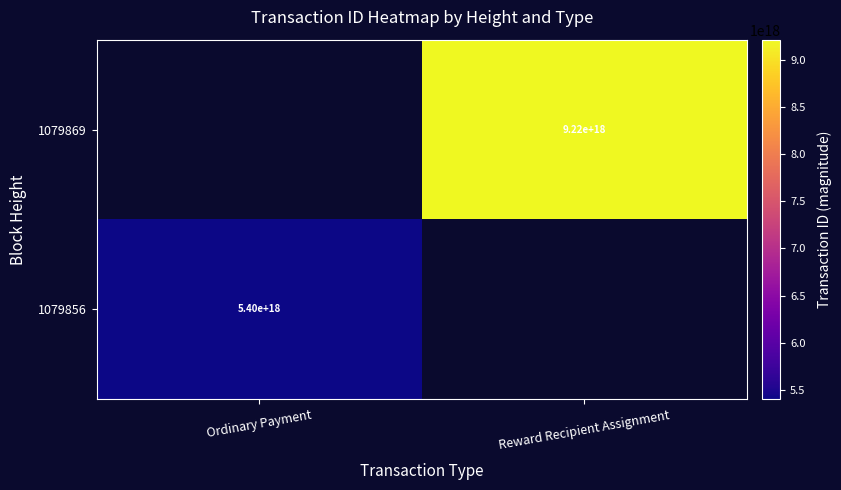

True or false: 1079856 has a value of 8078009198805736448 at Ordinary Payment.

False